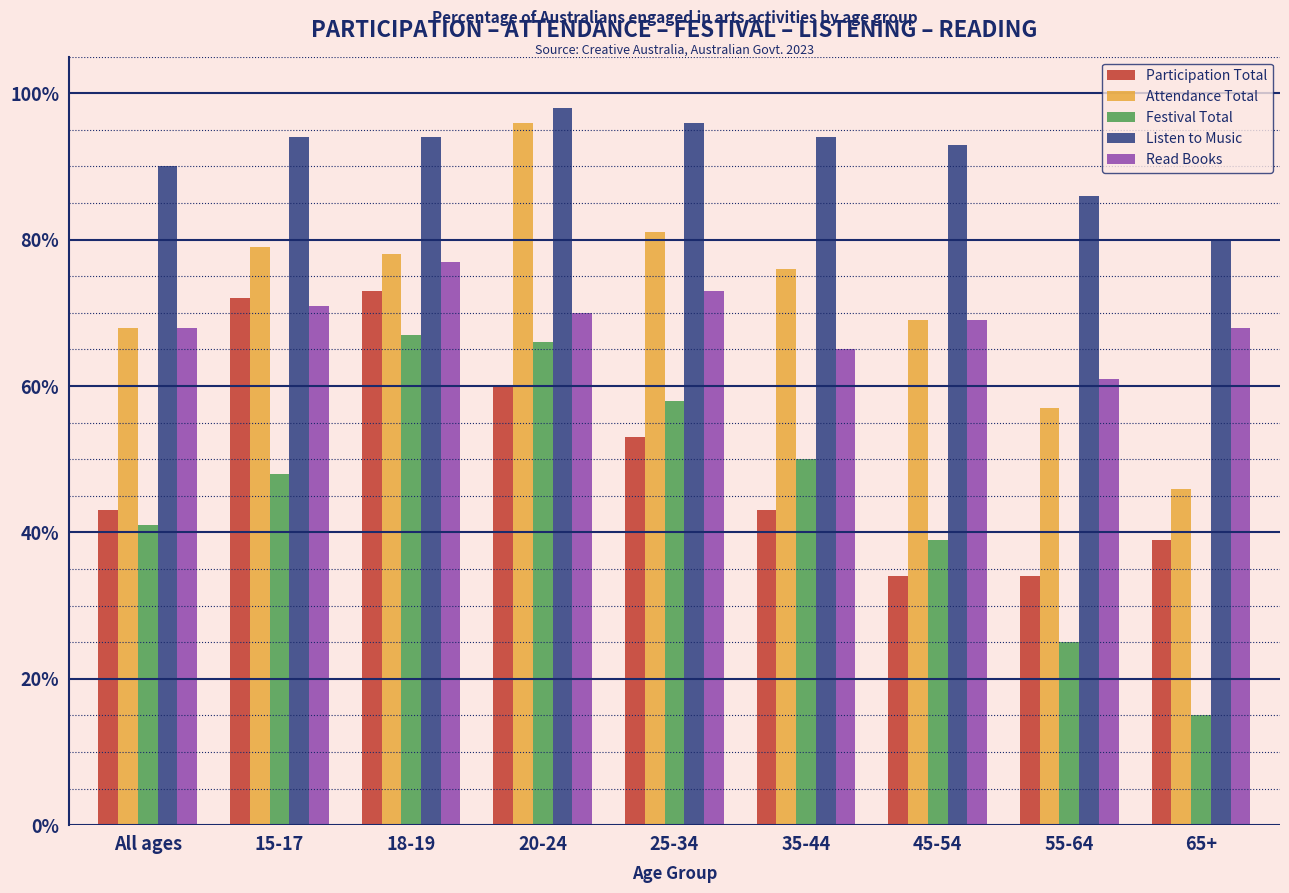

Between 15-17 and 18-19, which series saw the biggest shift?

Festival Total